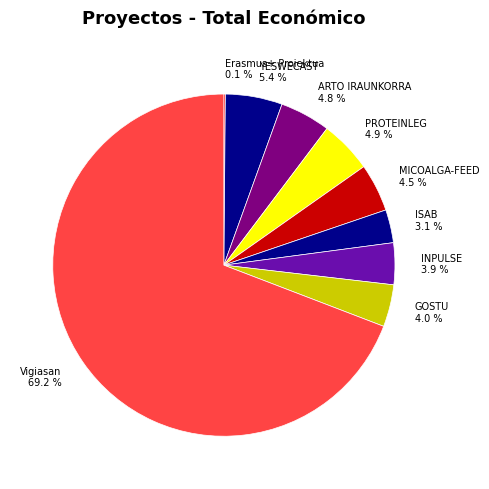

Between YESWECAST 5.4 % and ISAB 3.1 %, which is larger?

YESWECAST 5.4 %